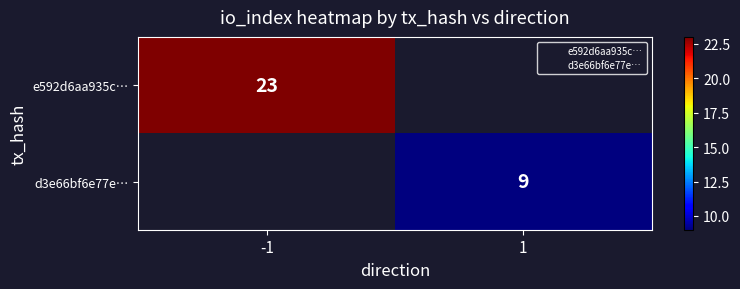

Is it true that d3e66bf6e77e… equals 3 at 1?

False